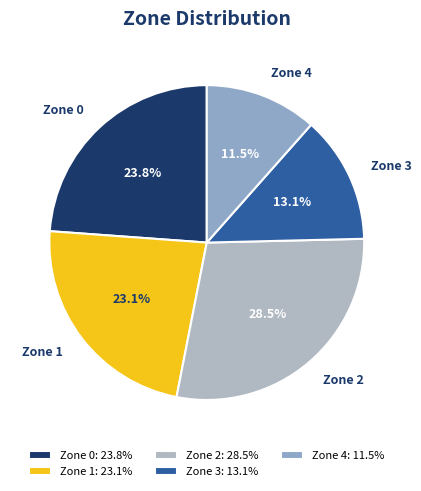

Count the number of slices in the pie.

5